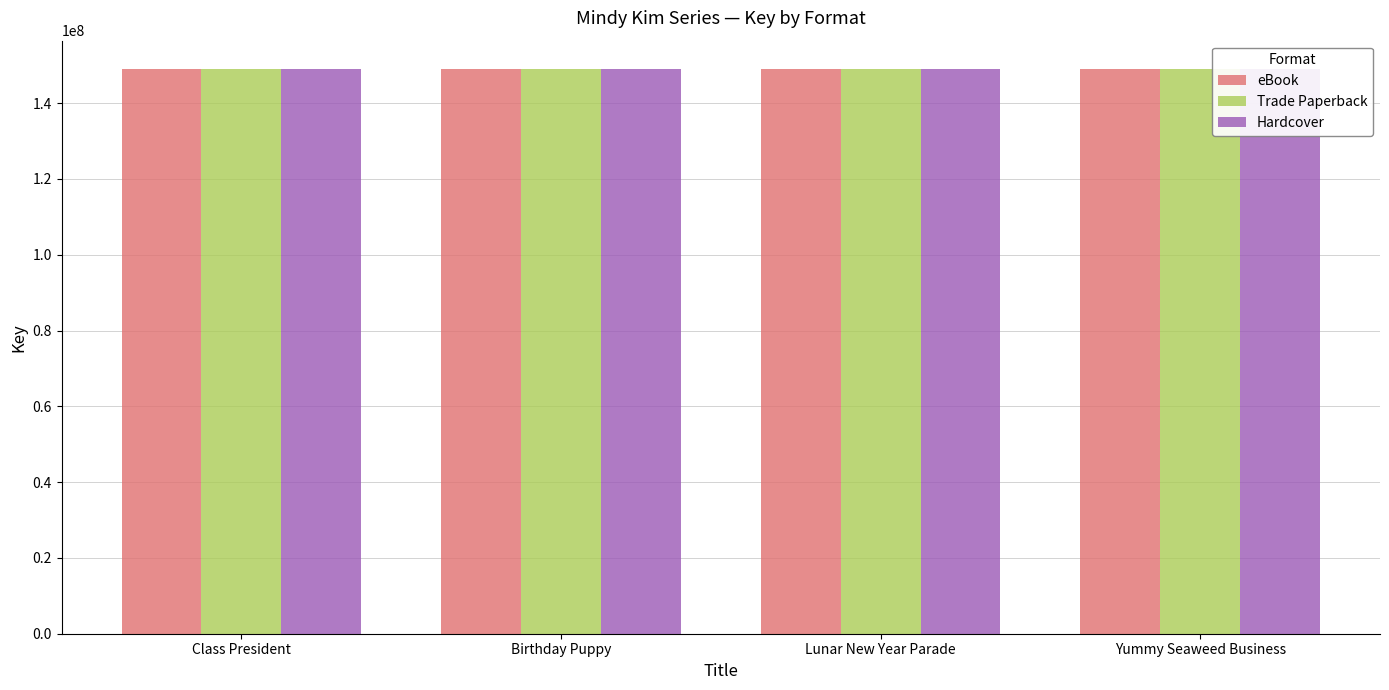

The value of Trade Paperback at Birthday Puppy is 253162532. True or false?

False